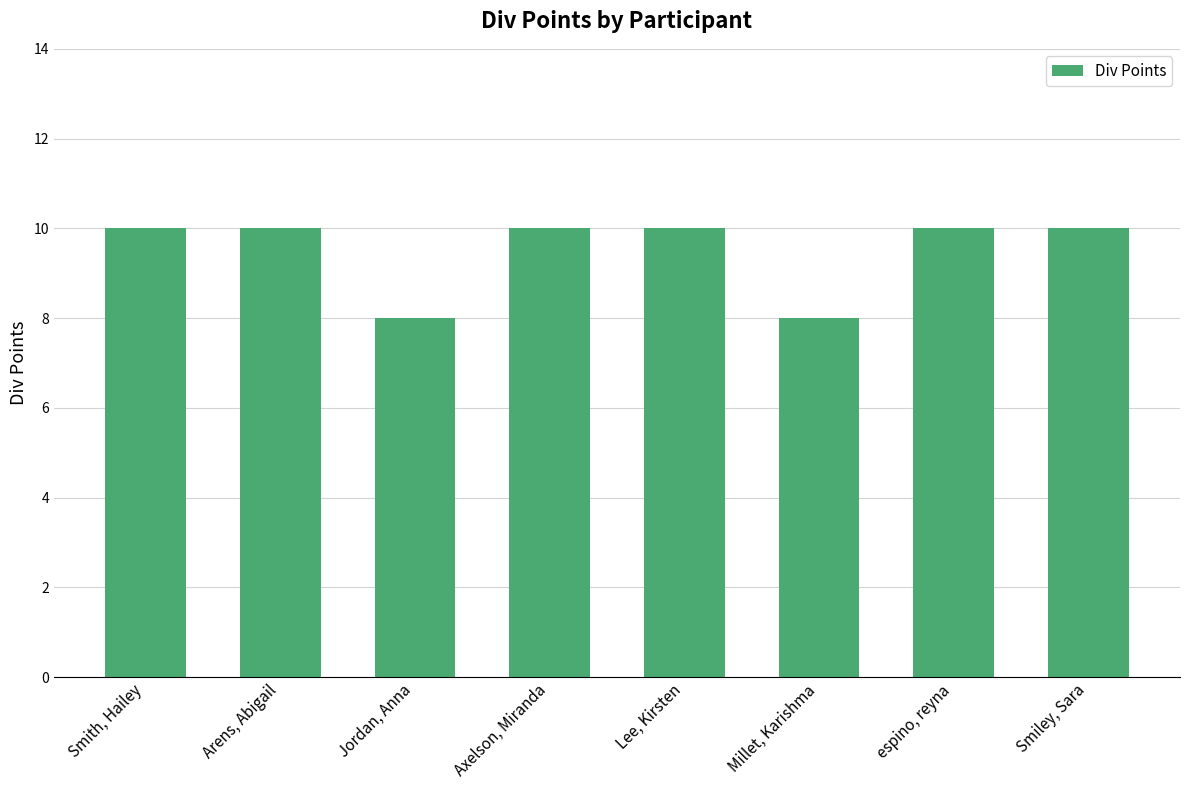

Reading left to right, extract all data points from this chart.

10	10	8	10	10	8	10	10